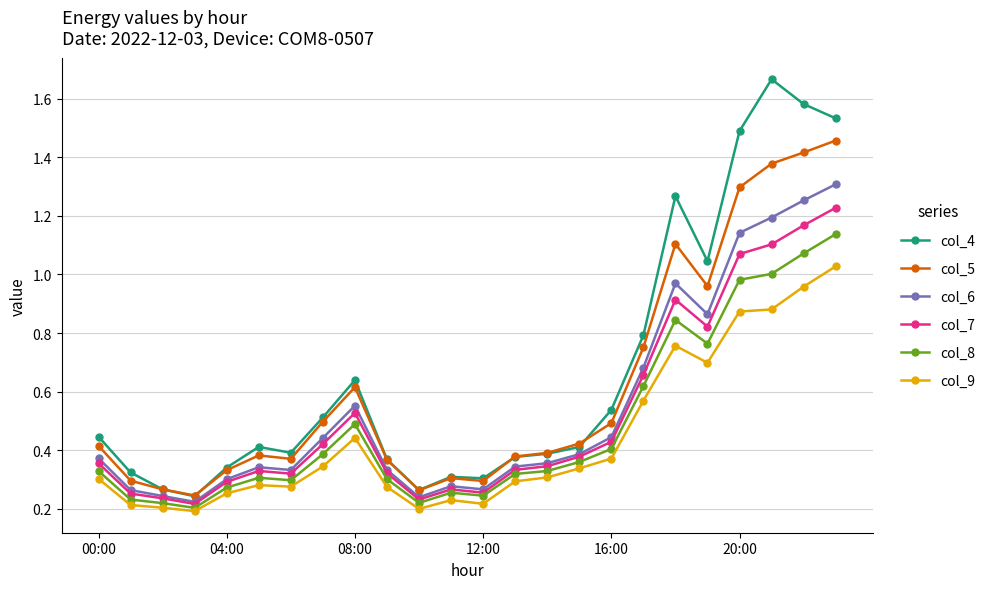

Which series has the widest spread of values?

col_4